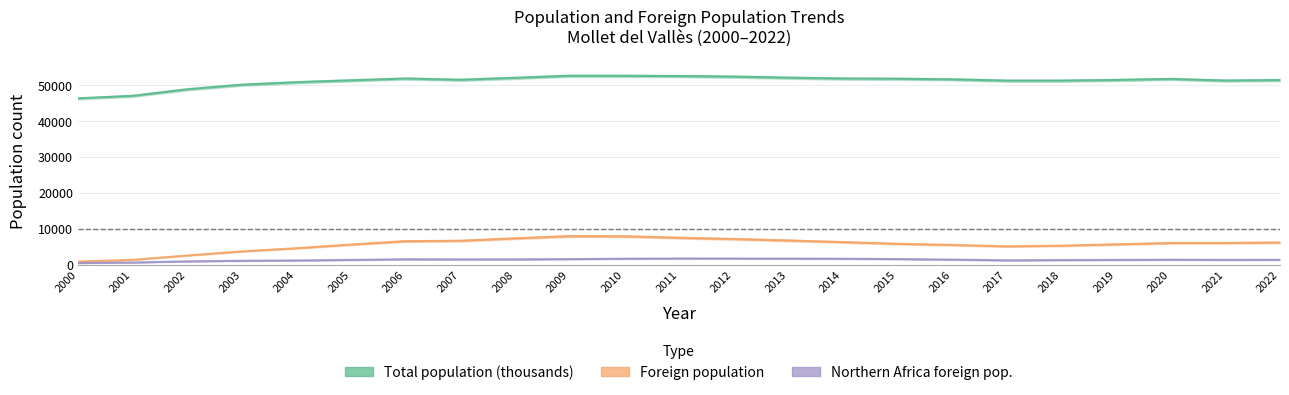

At which category is the sum across all series the highest?

2010